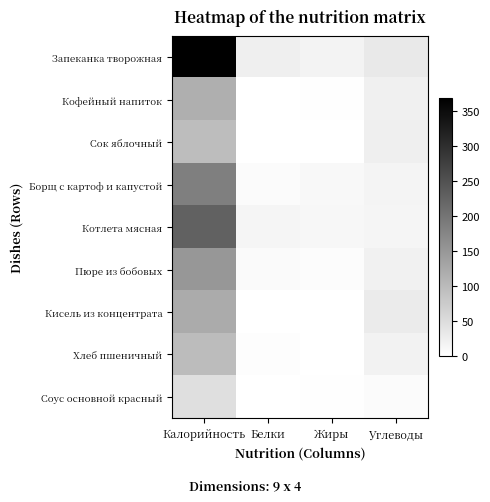

Which has a higher value, Углеводы or Жиры?

Углеводы